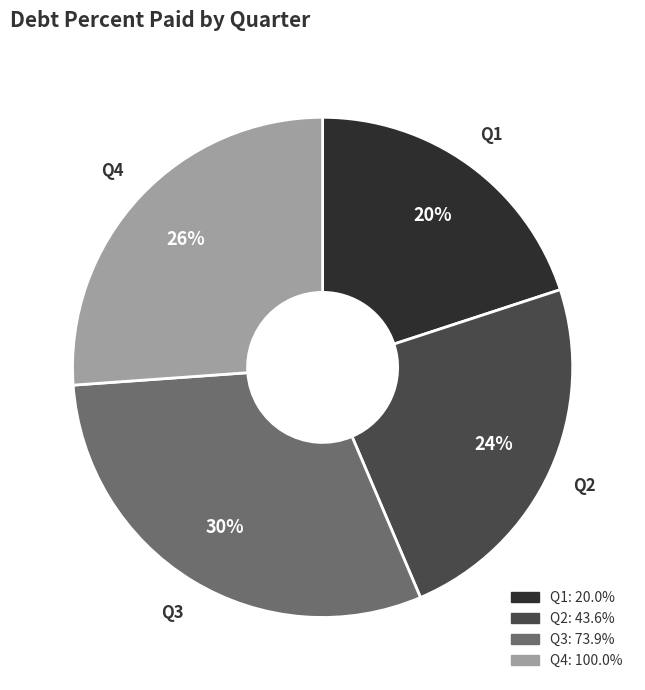

True or false: Q4 accounts for 26% of the total.

True